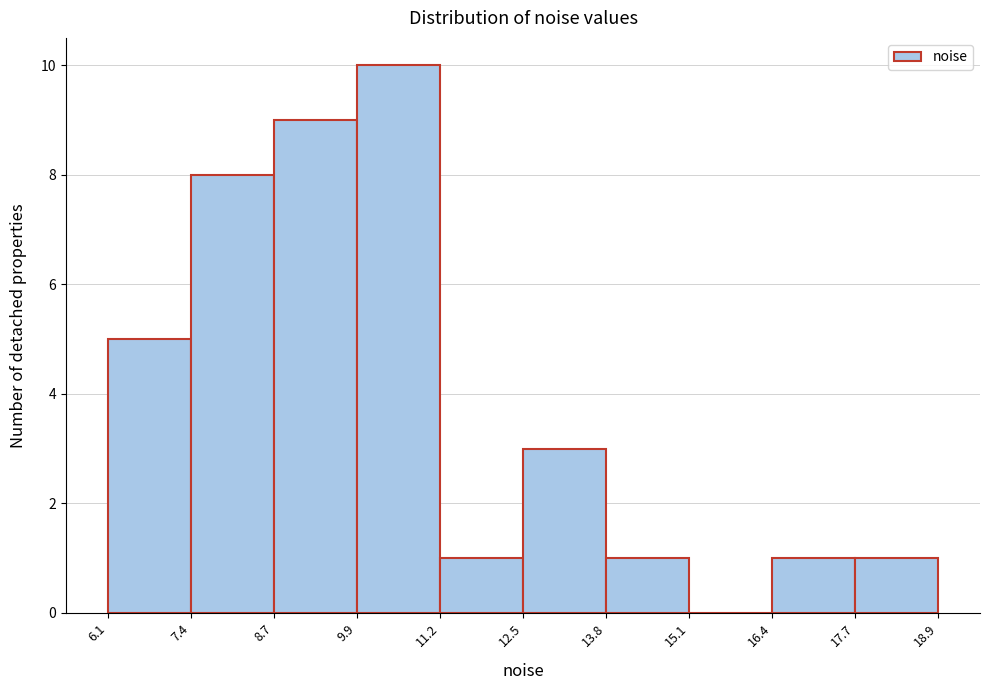

Over which range of the x-axis is the bar tallest?

9.9 to 11.2